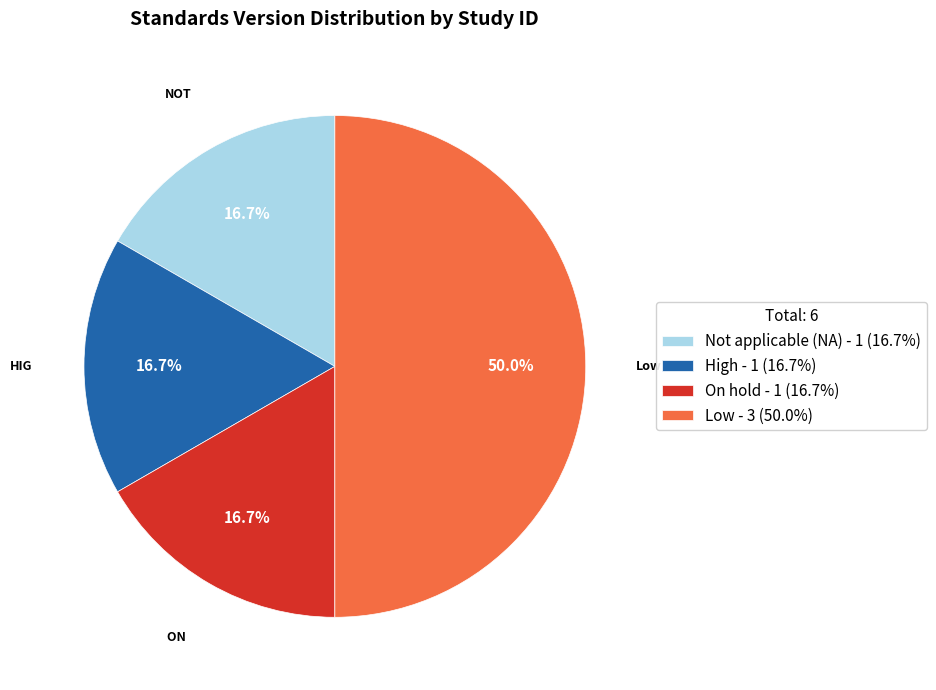

Is On hold - 1 (16.7%) the majority of the pie?

No